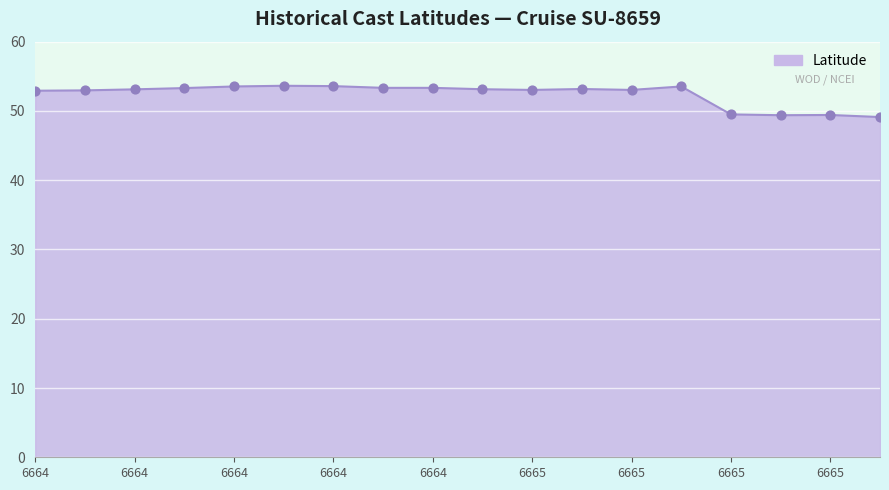

What is the maximum value shown in the chart?

53.6